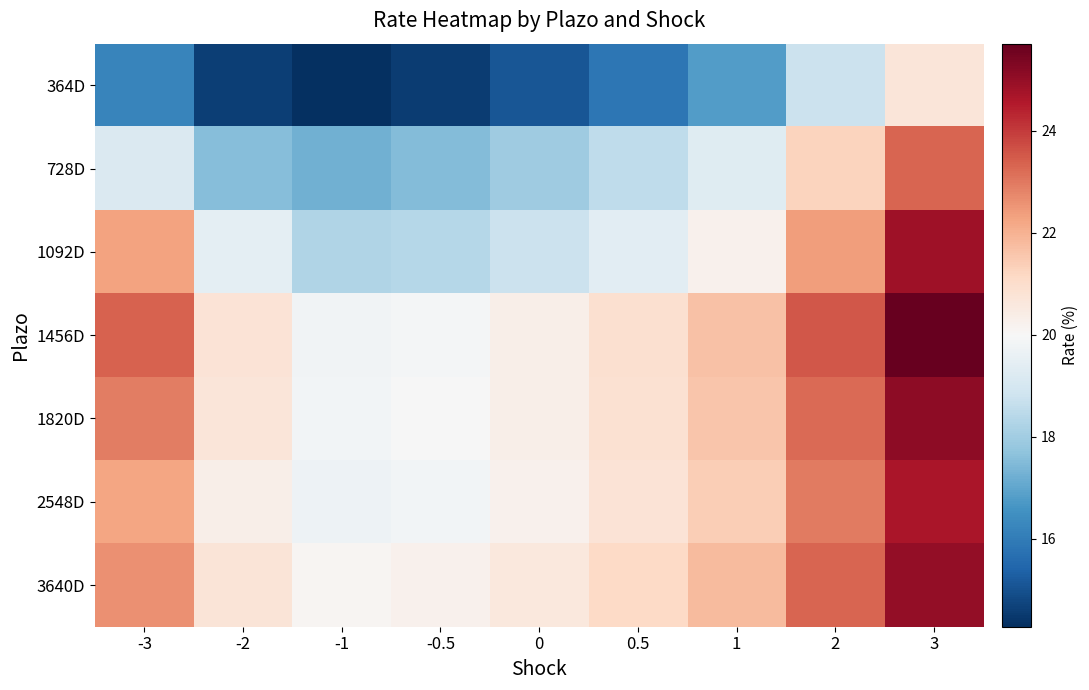

What is the spread (max minus min) of values at -0.5?

5.7